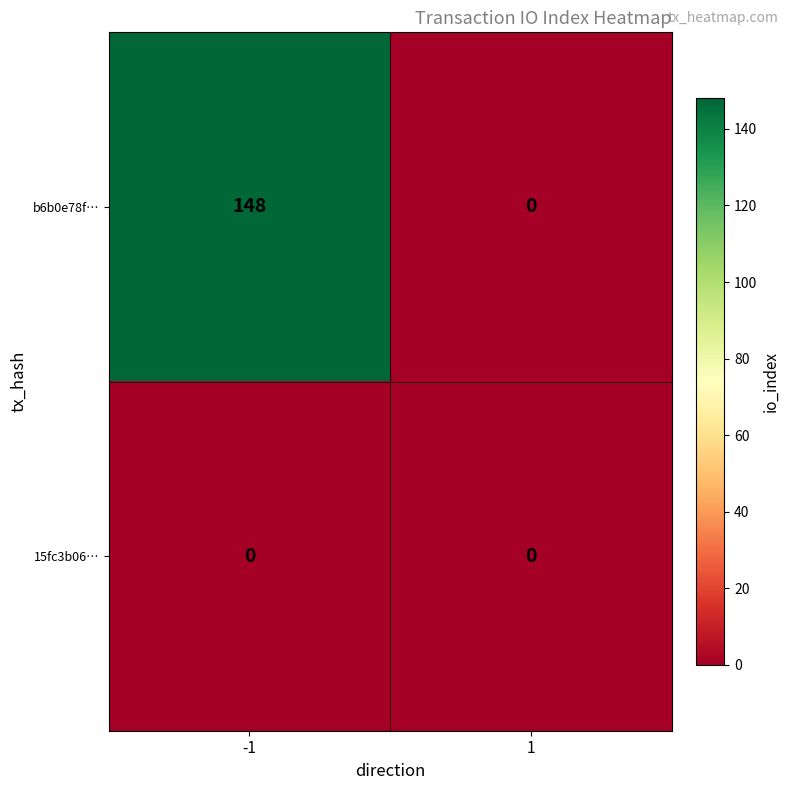

Rank the series by their average value, from highest to lowest.

b6b0e78f…, 15fc3b06…